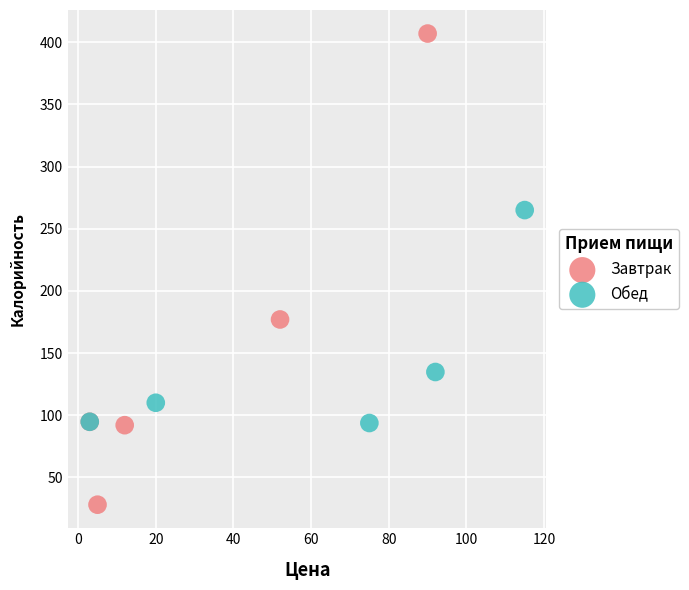

Which series reaches the maximum Y coordinate?

Завтрак